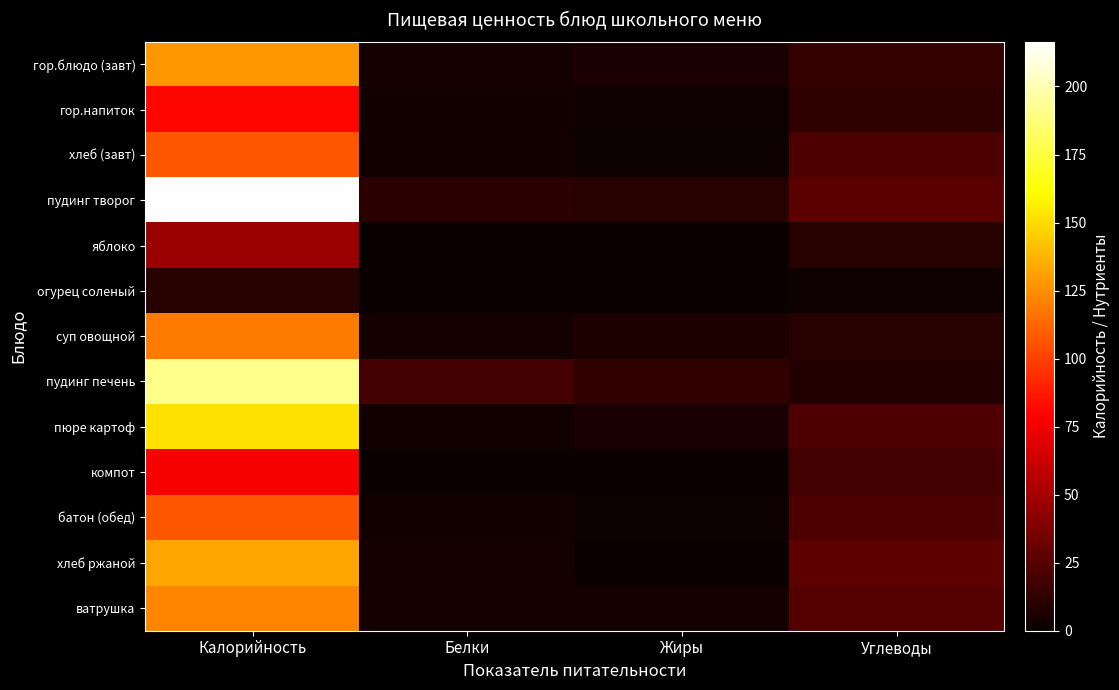

What is the total value across all series at Углеводы?

218.0